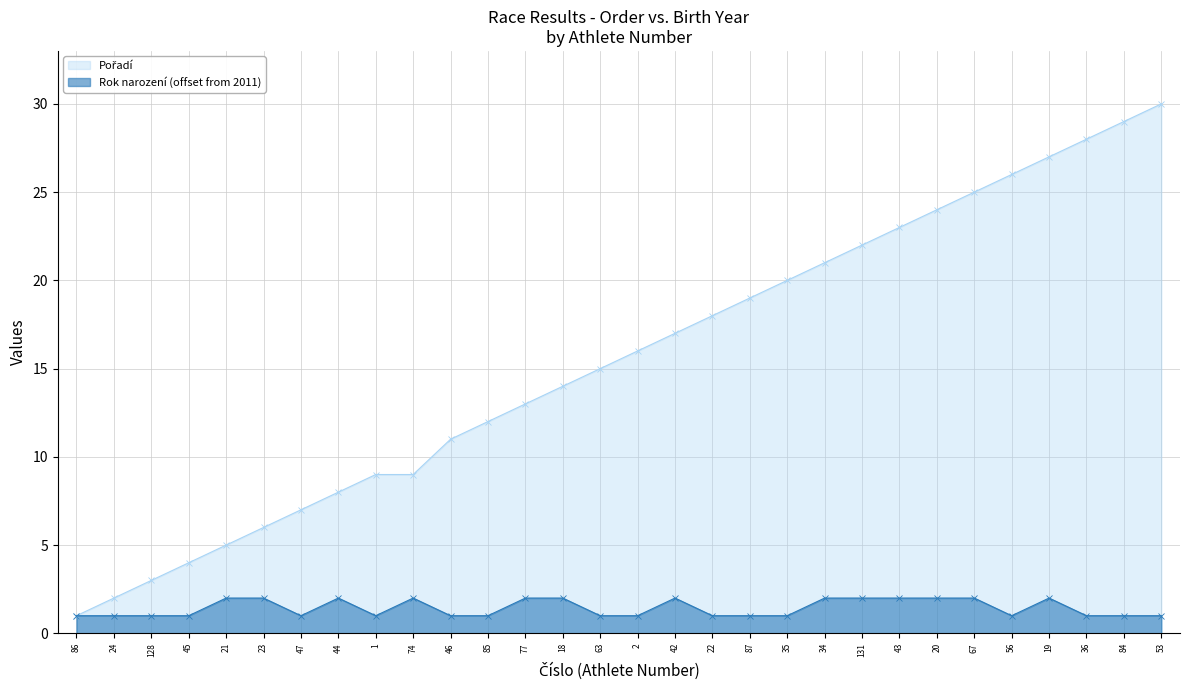

What is the label of the 30th point from the left?

53